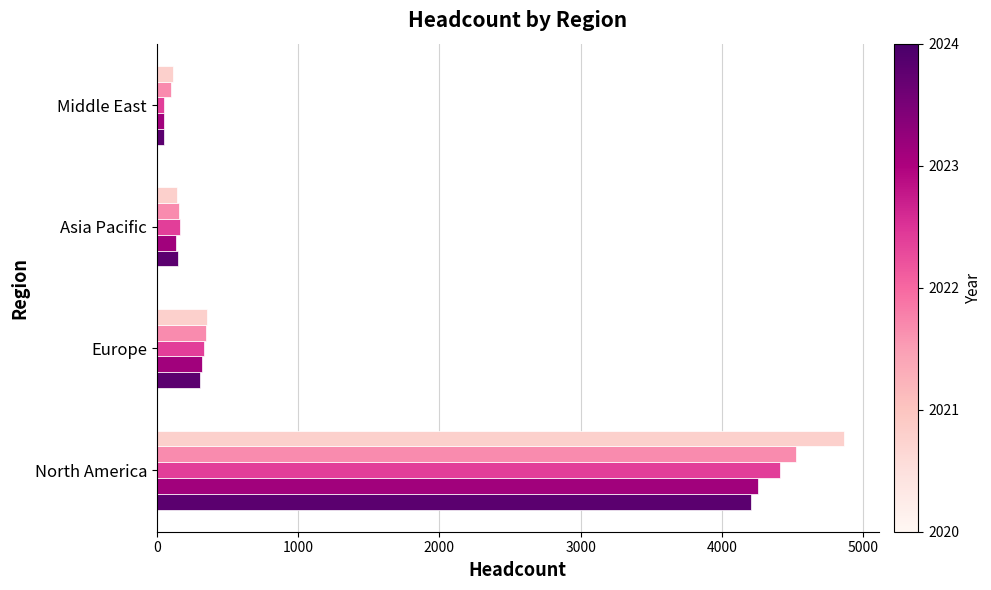

What is the total value across all series at North America?

22263